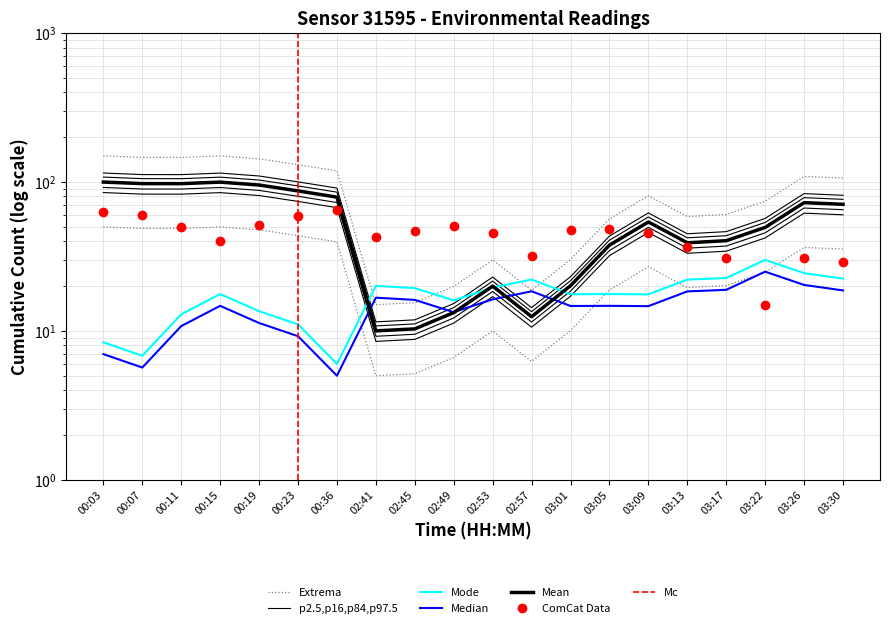

At which category does humidity reach its first local peak?

00:15